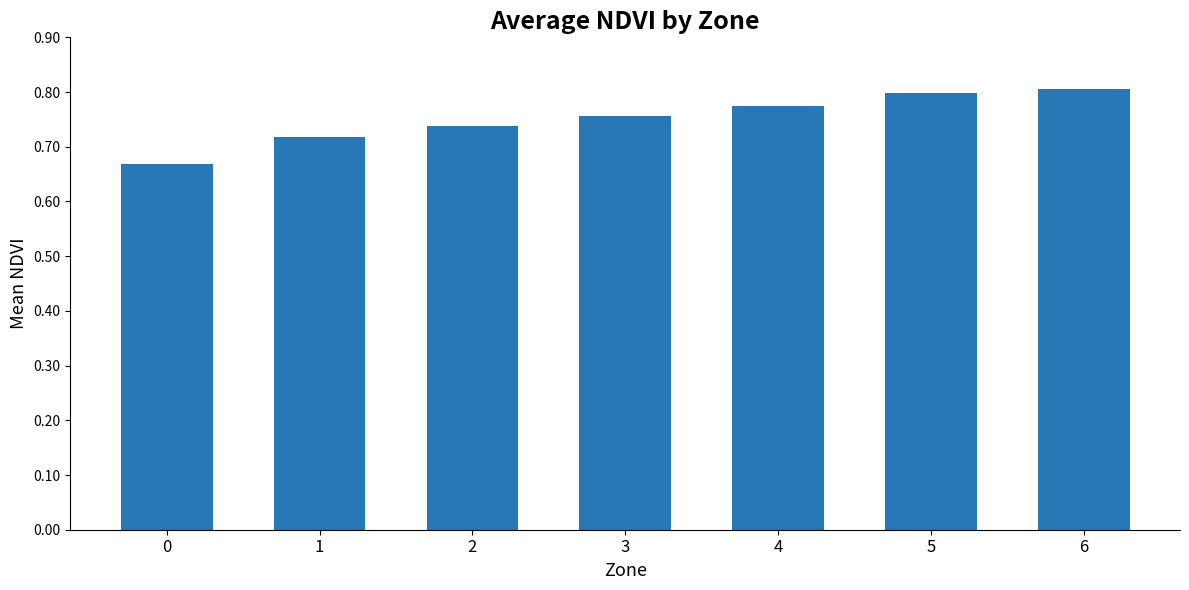

What is the sum of the values at 5 and 3?

1.6